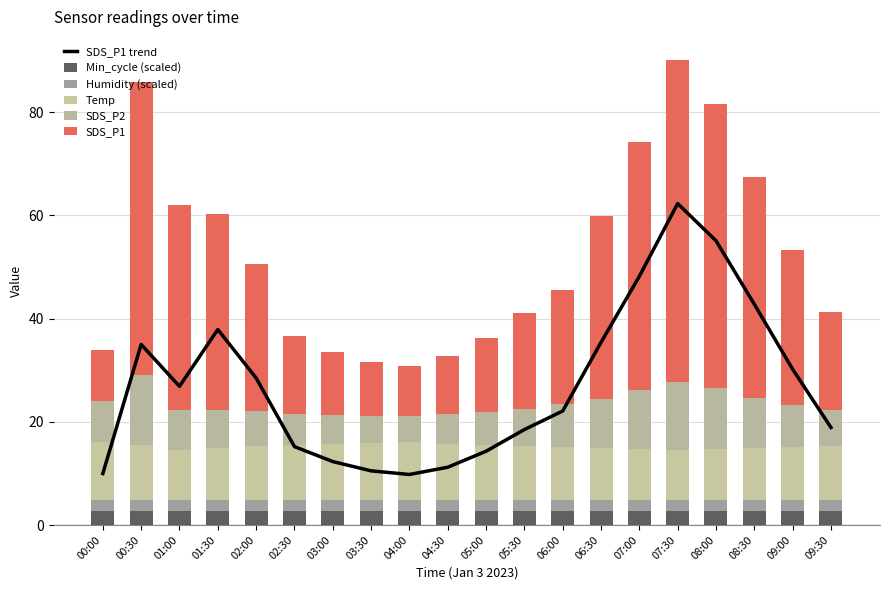

What is the lowest value of the SDS_P1 series?

9.8